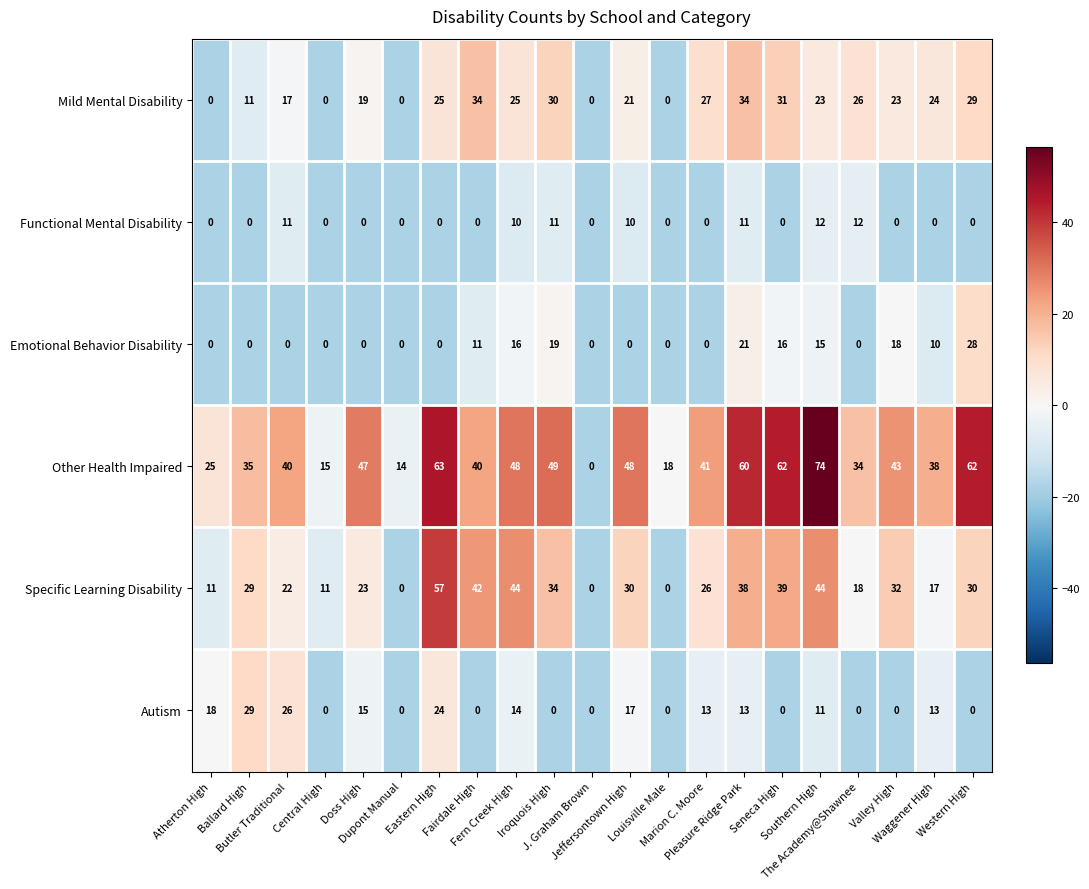

Which series changed the most between Ballard High and Iroquois High?

Autism